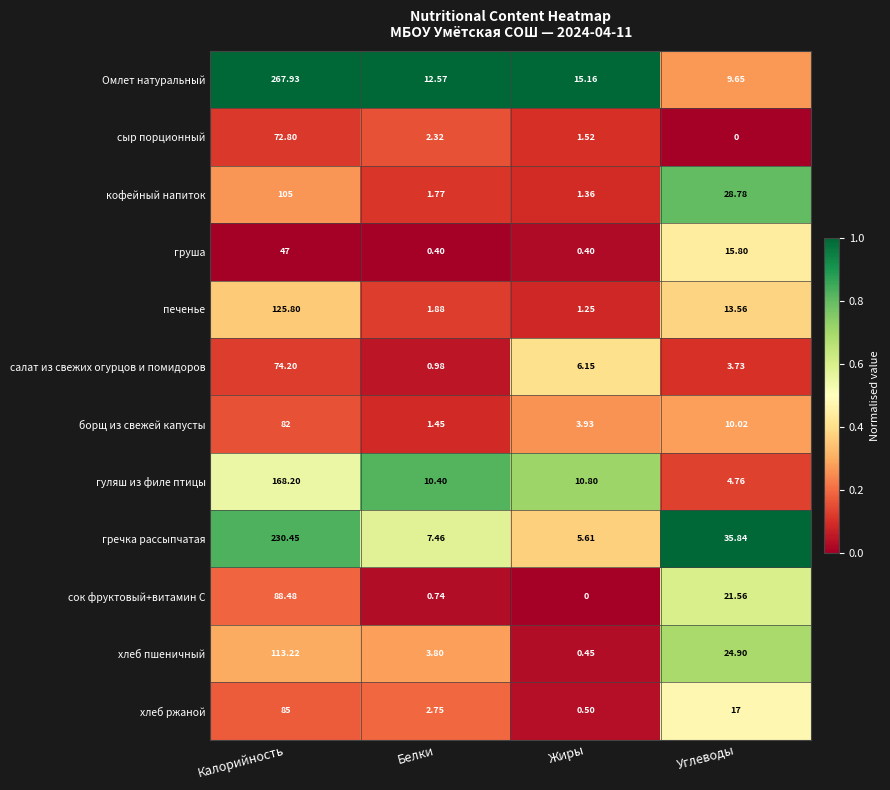

At how many categories does at least one series exceed 0?

4